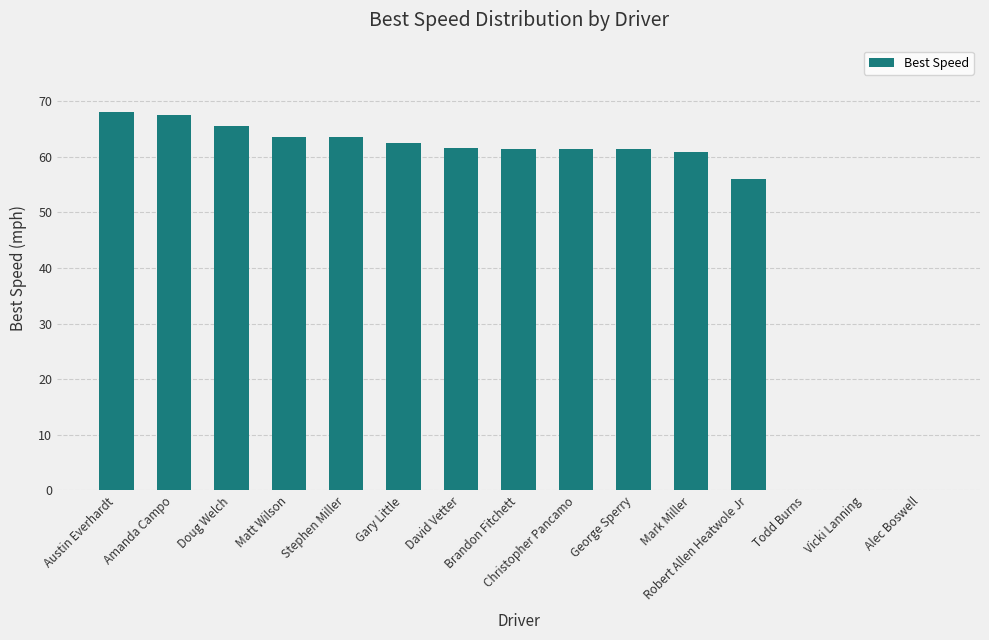

Where is the data nearest to the value 34?

Robert Allen Heatwole Jr